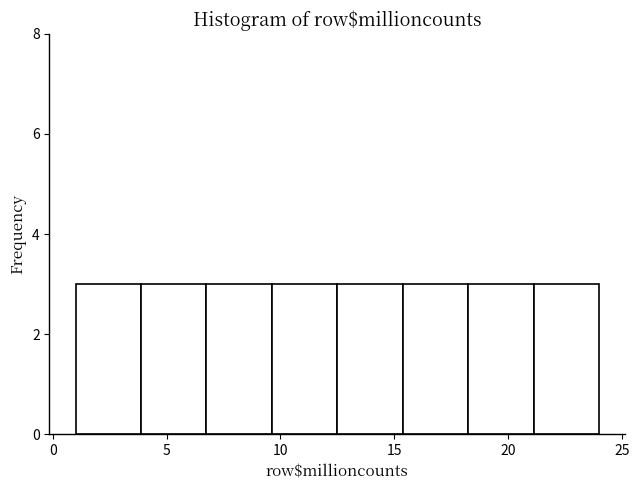

What is the height of the bar covering 4.0 to 7.0 on the x-axis? Neither the bar edges nor the heights are printed on the chart, so give them approximately, as read against the axes.

3